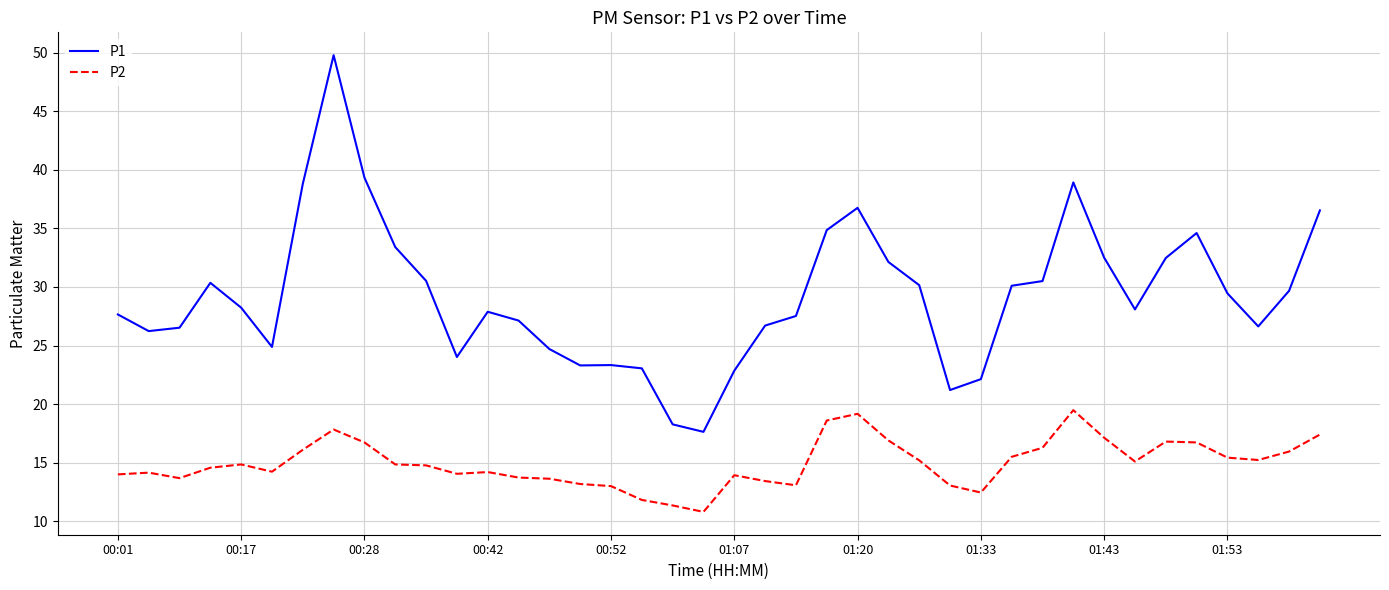

True or false: P1 and P2 intersect in this chart.

False